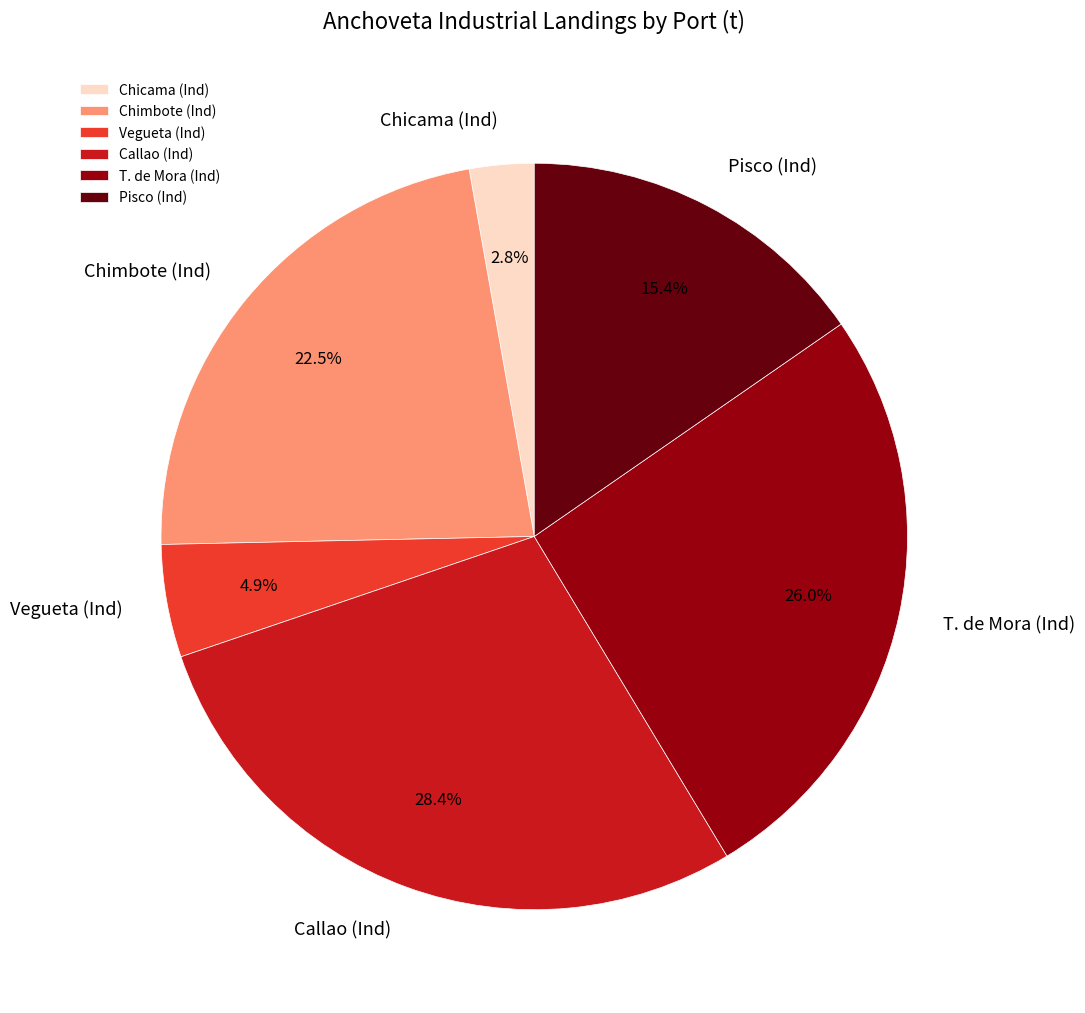

Which category has the smallest portion of the pie?

Chicama (Ind)